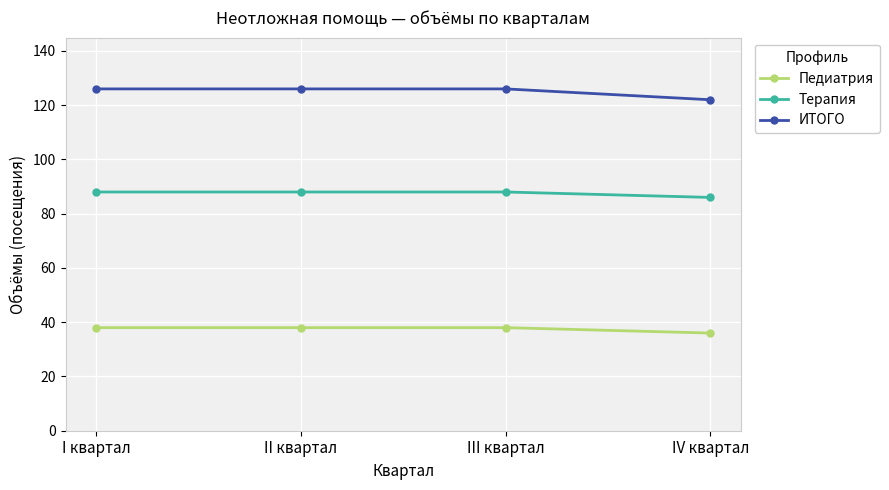

What is the difference between the highest and lowest values at IV квартал?

86